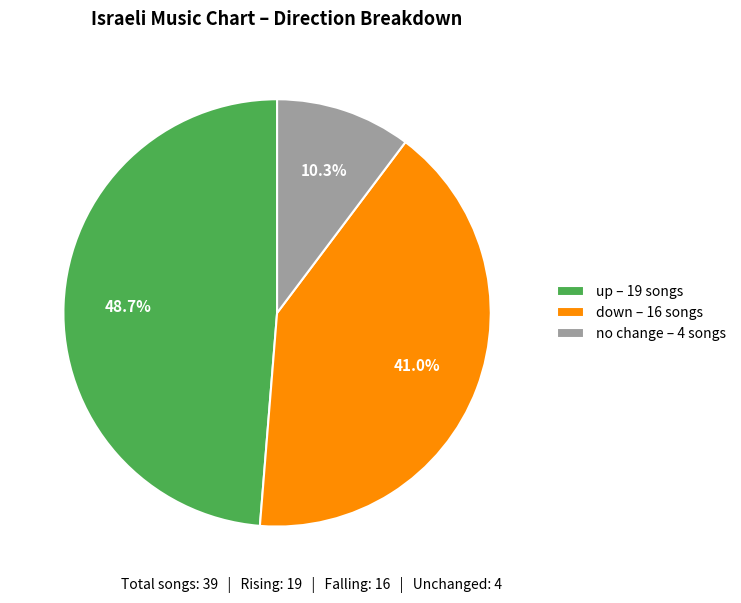

What portion of the pie excludes no change – 4 songs?

89.7%